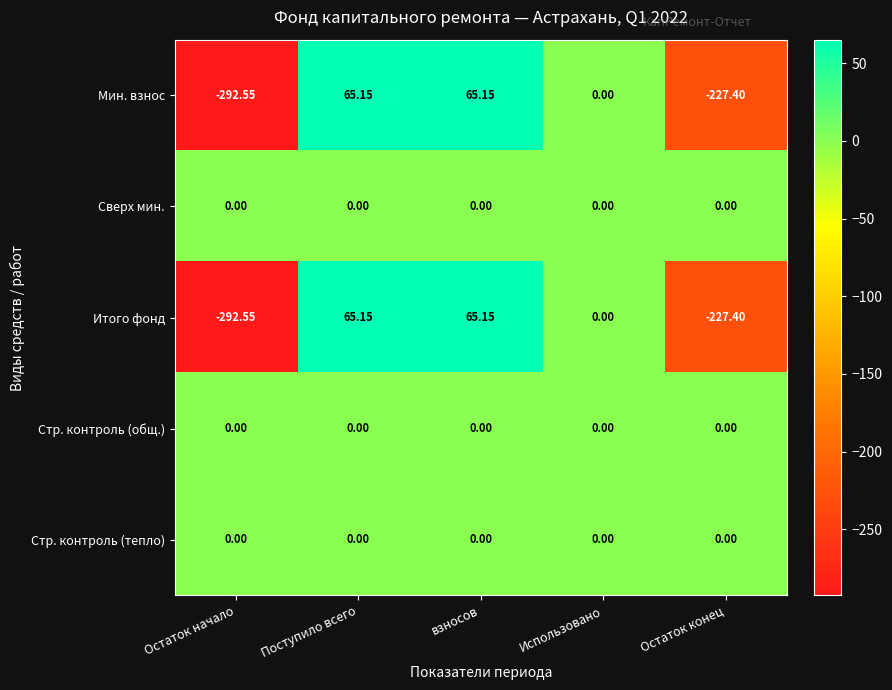

Is the value of Итого фонд at Поступило всего greater than the value of Сверх мин. at Поступило всего?

Yes